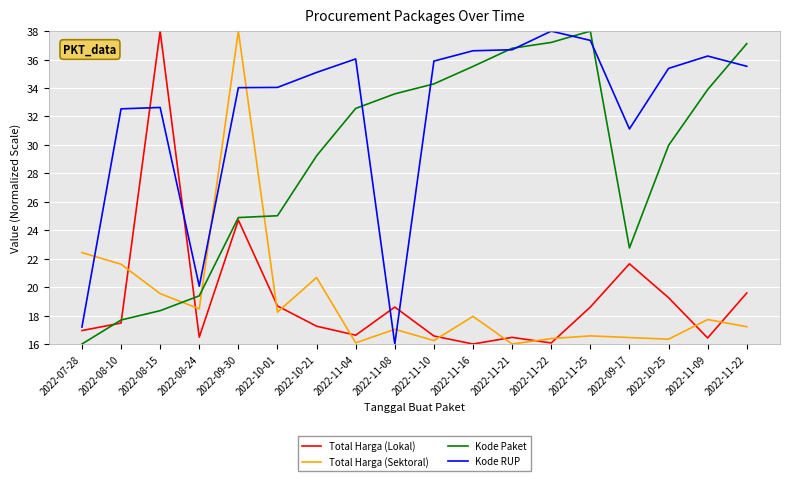

At 2022-11-21, list the series in order from smallest to largest.

Total Harga (Sektoral), Total Harga (Lokal), Kode RUP, Kode Paket